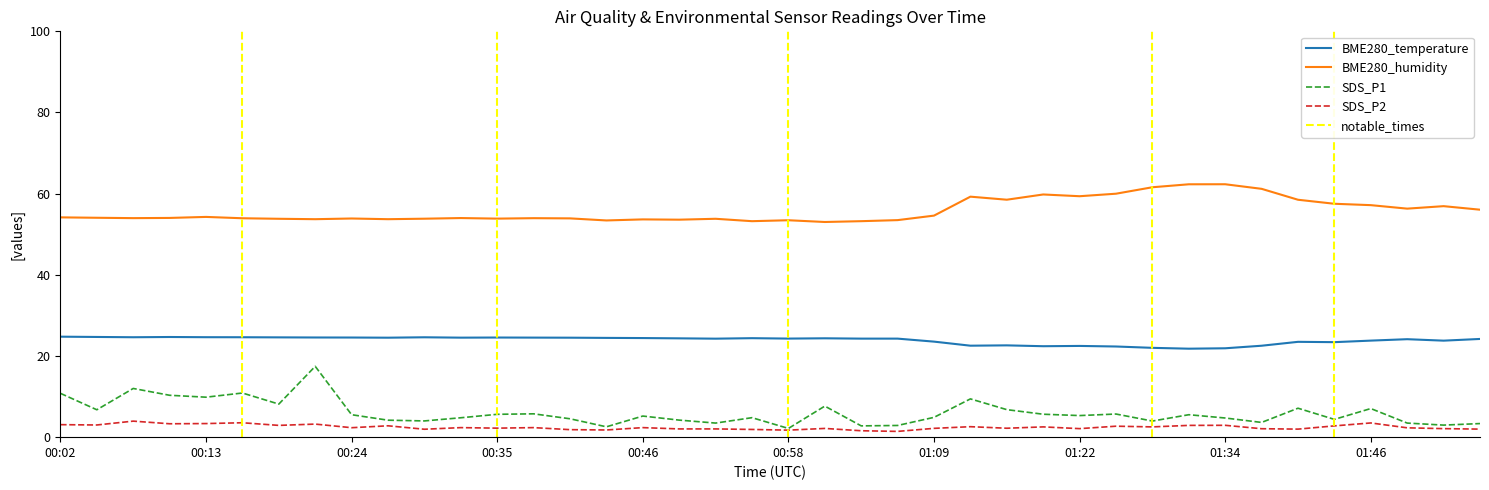

Which series has the largest range (max minus min)?

SDS_P1